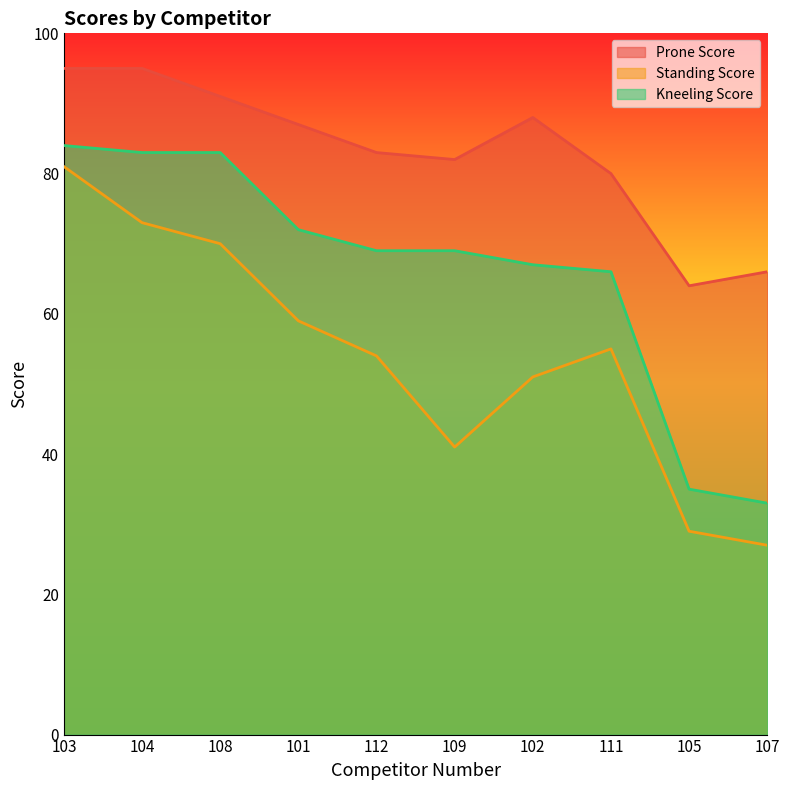

How many data points in Standing Score are less than 55?

5